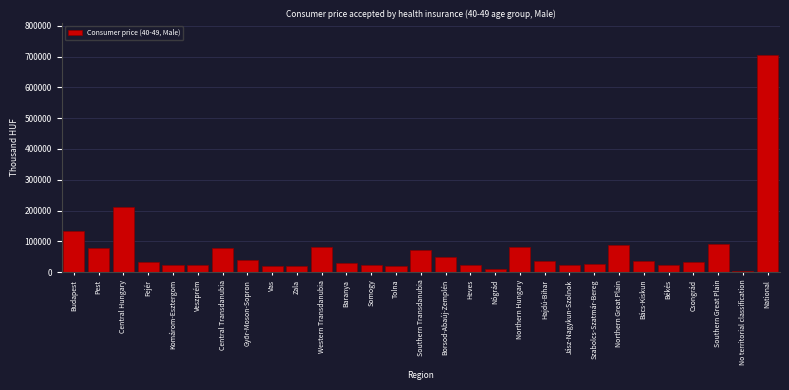

Is it true that the value at Central Hungary is 304444.7?

False